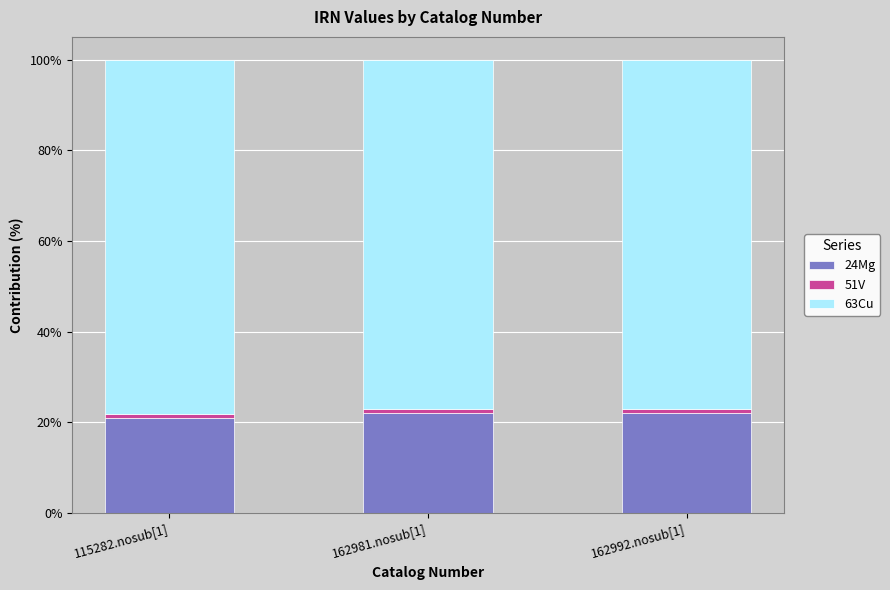

What is the maximum value for 24Mg?

22.0